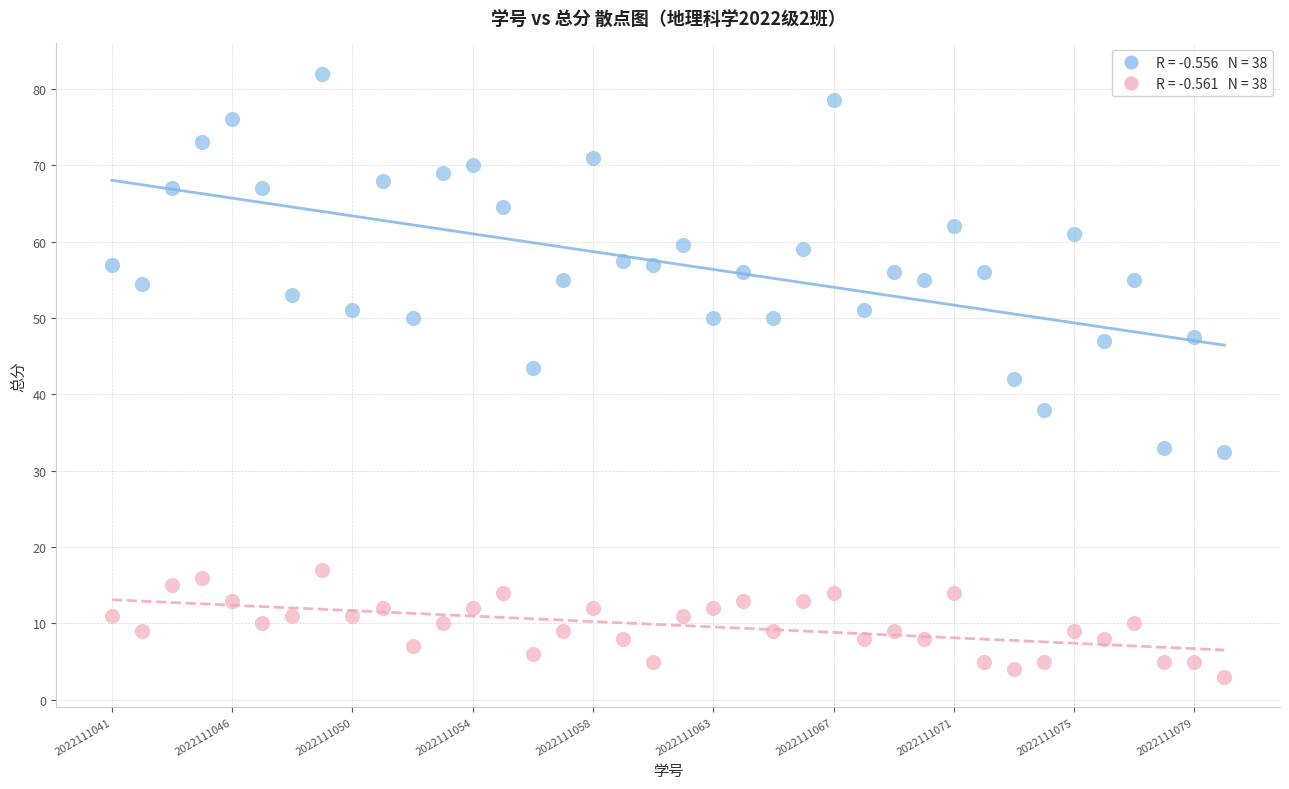

Across all data points, what is the range of Y values (max minus min)?

79.0